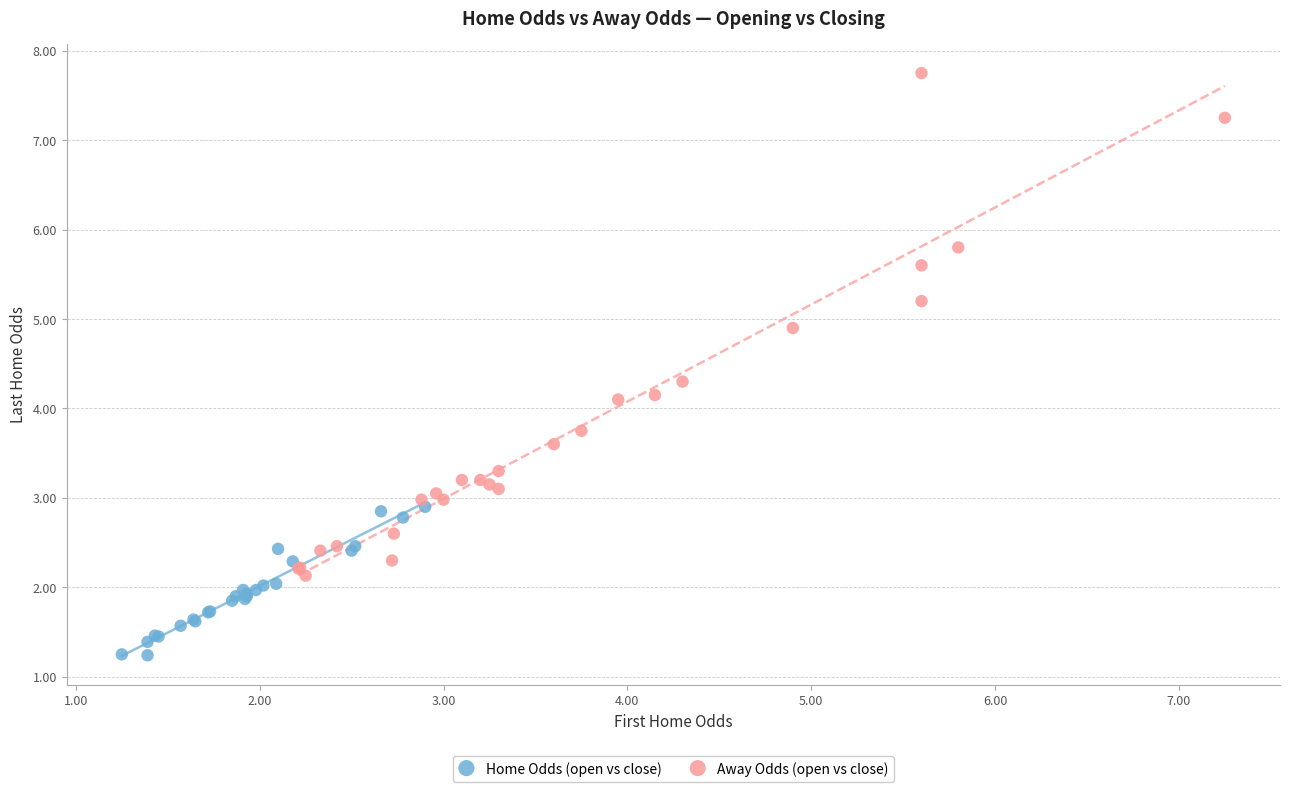

Which series reaches the maximum Y coordinate?

Away Odds (open vs close)